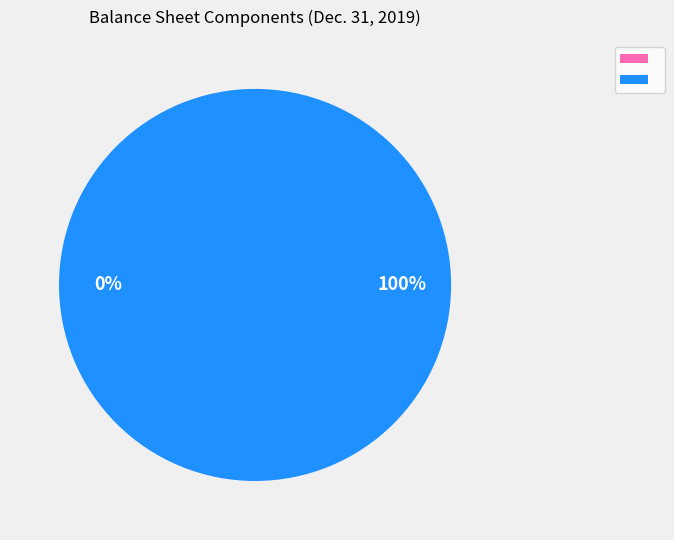

Is there any slice that represents more than half of the pie?

Yes